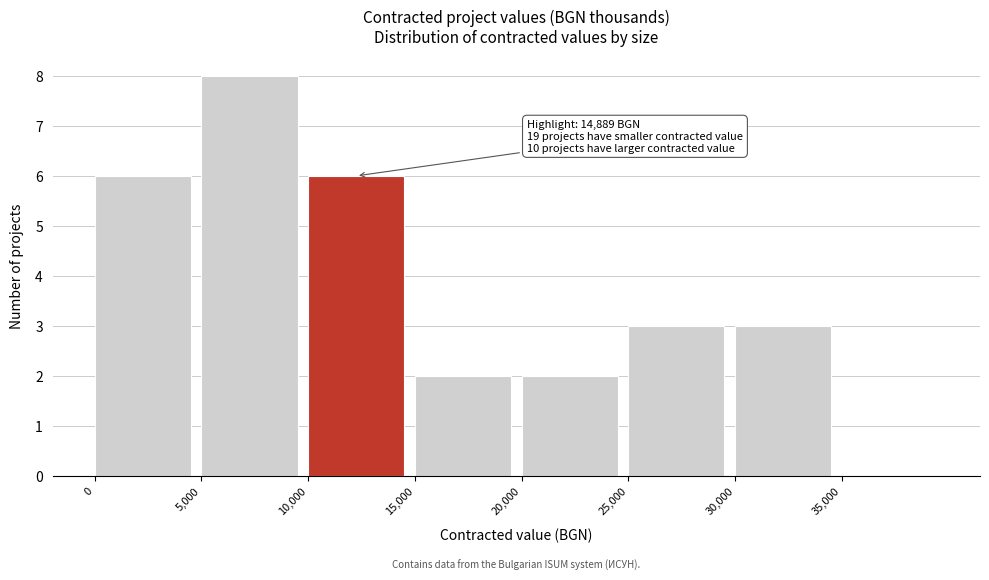

Which range on the x-axis has the tallest bar?

5000 to 10000